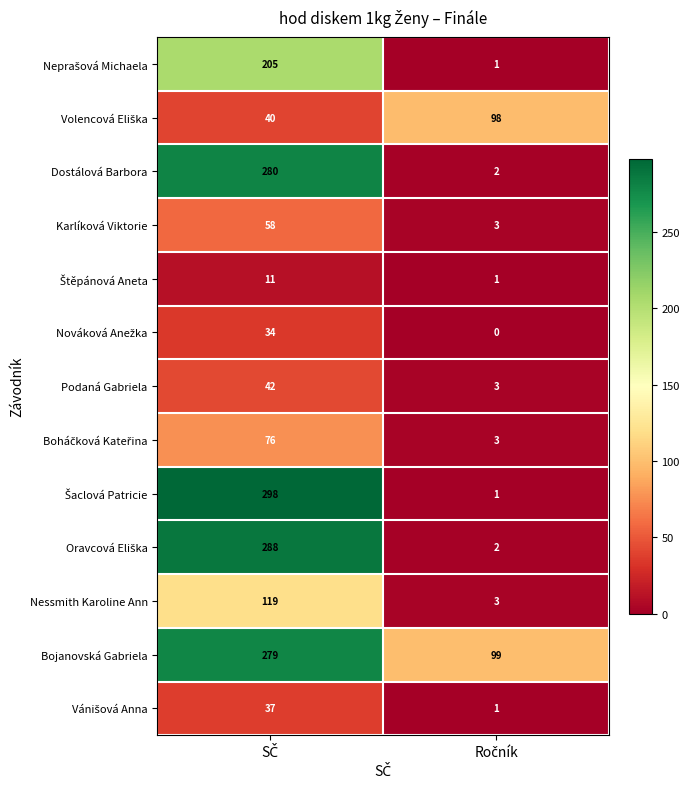

What is the sum of all Podaná Gabriela values?

45